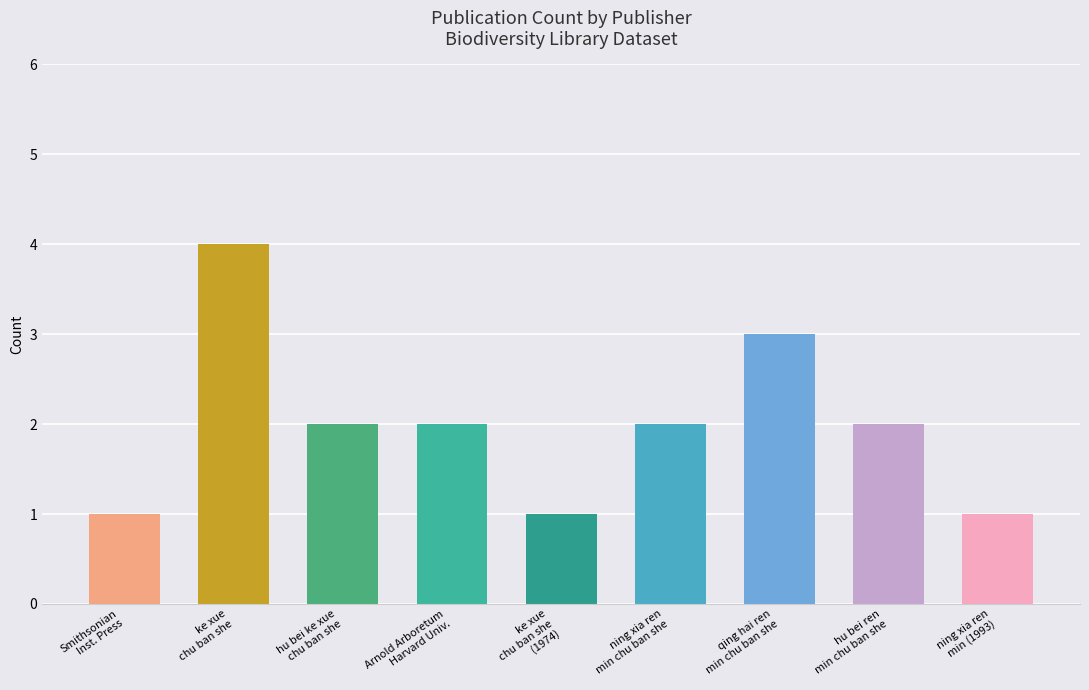

What is the difference between the maximum and minimum values?

3